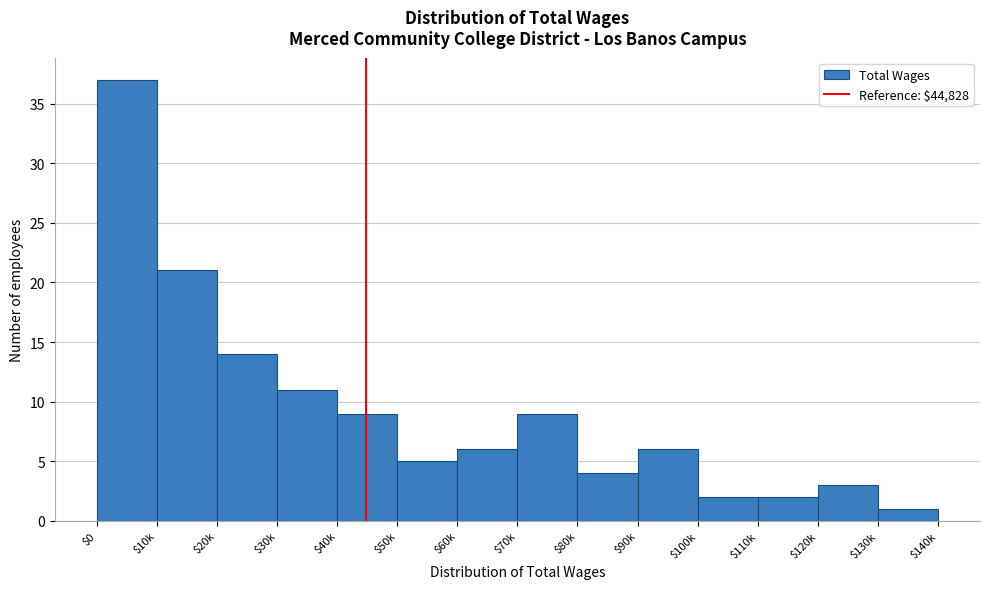

Reading left to right, what are all the values shown in this chart?

37	21	14	11	9	5	6	9	4	6	2	2	3	1